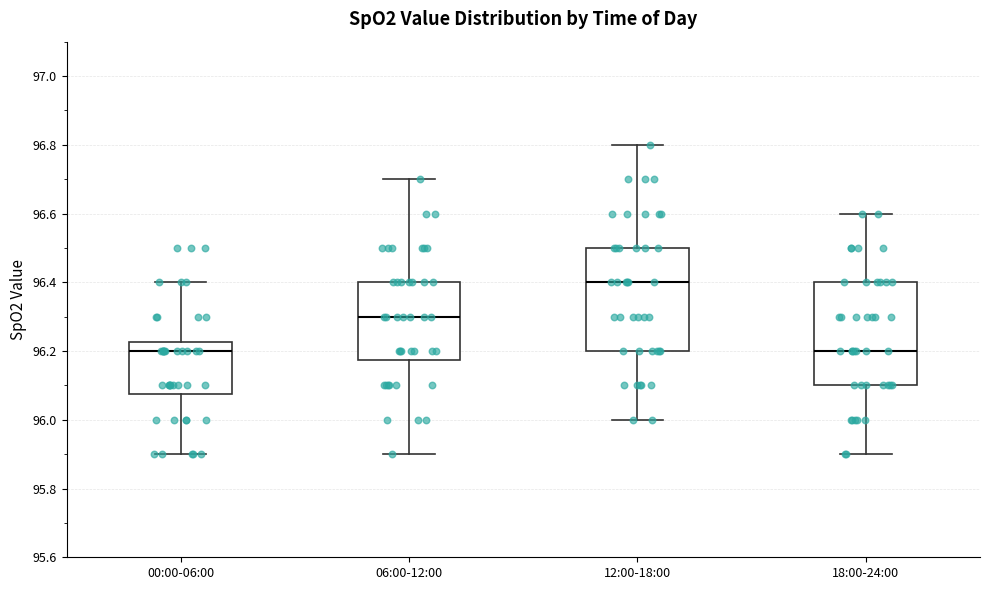

Which box's median line is the highest?

12:00-18:00